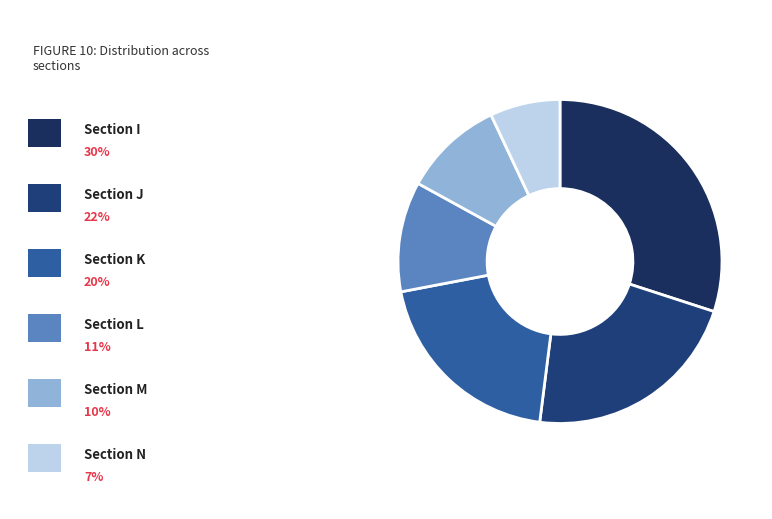

How many slices are in this pie chart?

6